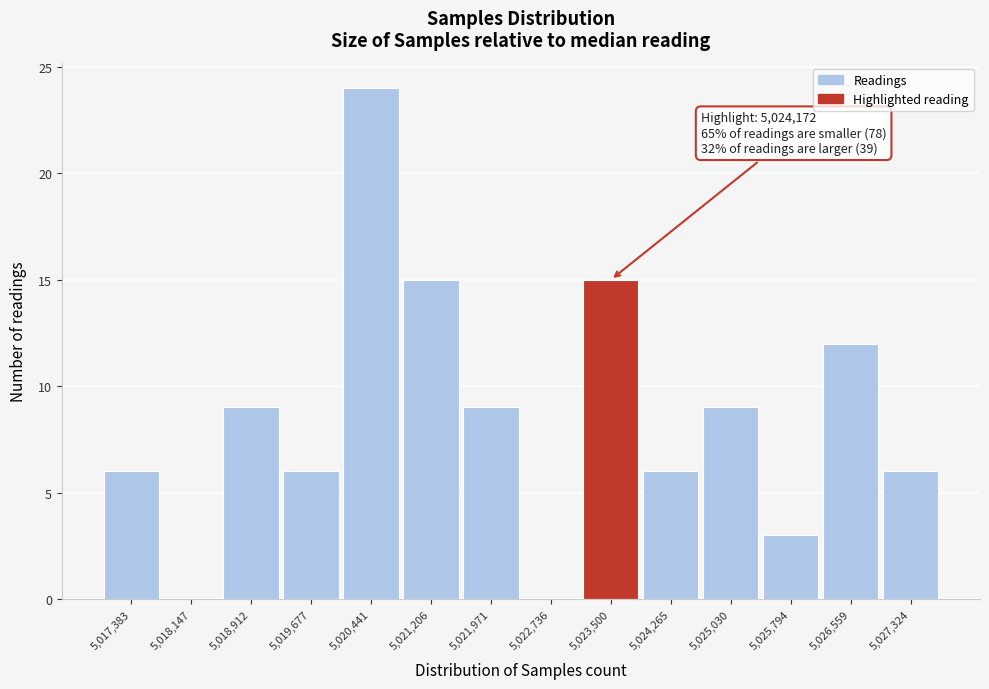

Reading left to right, list all the values displayed in this chart.

5,017,383=6	5,018,147=0	5,018,912=9	5,019,677=6	5,020,441=24	5,021,206=15	5,021,971=9	5,022,736=0	5,023,500=15	5,024,265=6	5,025,030=9	5,025,794=3	5,026,559=12	5,027,324=6